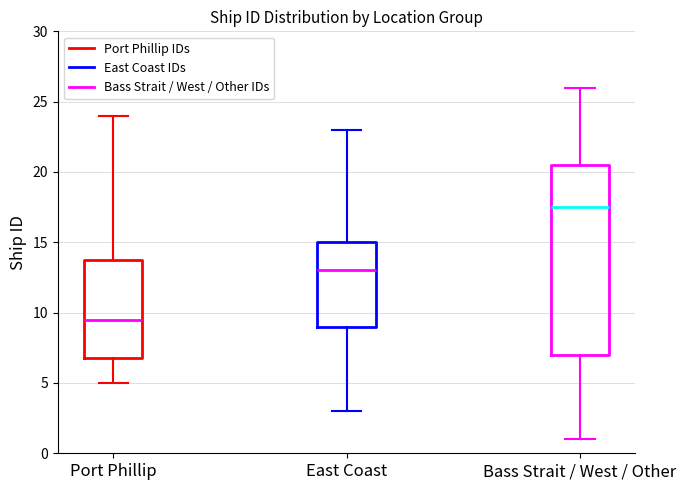

Reading left to right, read every box against the y-axis: the position of its median line, the range the box covers, and the ends of its whiskers. The values are not printed on the chart, so give them approximately, as read against the axis.

Port Phillip: median 9.5, box 7.0 to 14.0, whiskers 5.0 to 24.0
East Coast: median 13.0, box 9.0 to 15.0, whiskers 3.0 to 23.0
Bass Strait / West / Other: median 17.5, box 7.0 to 20.5, whiskers 1.0 to 26.0